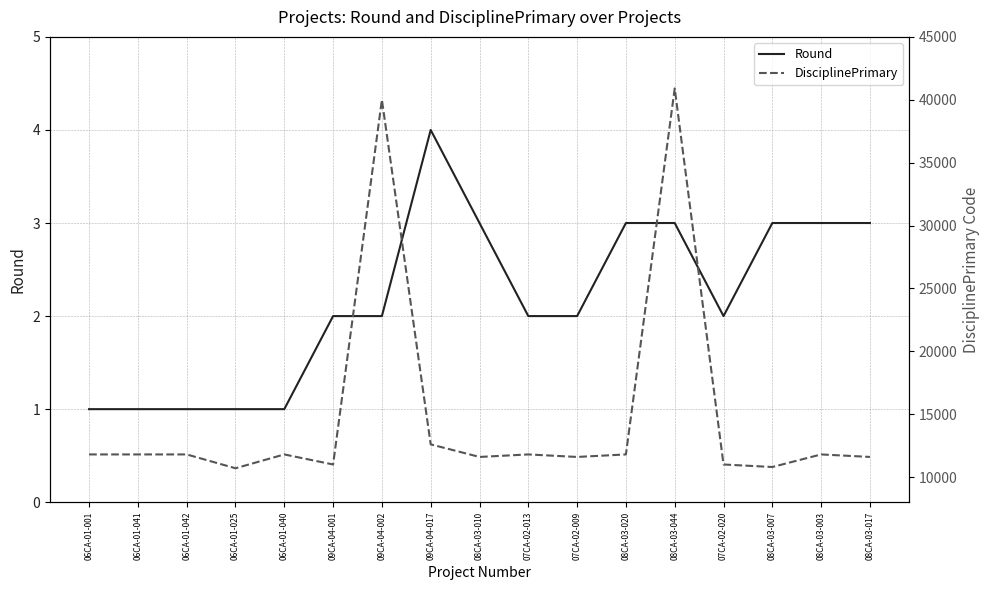

What are all the series names shown in the legend?

Round, DisciplinePrimary